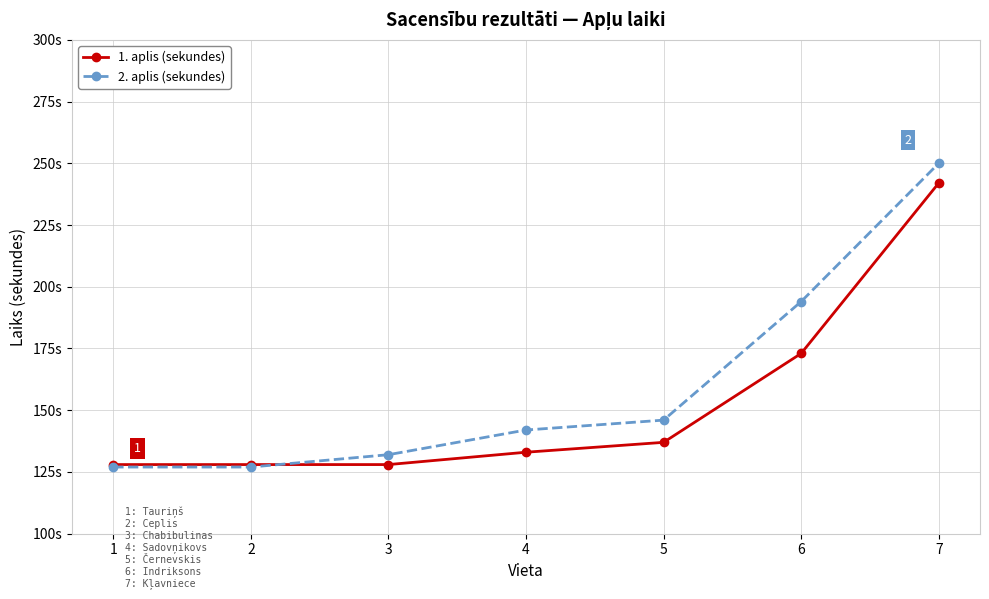

Does the chart have visible grid lines?

Yes